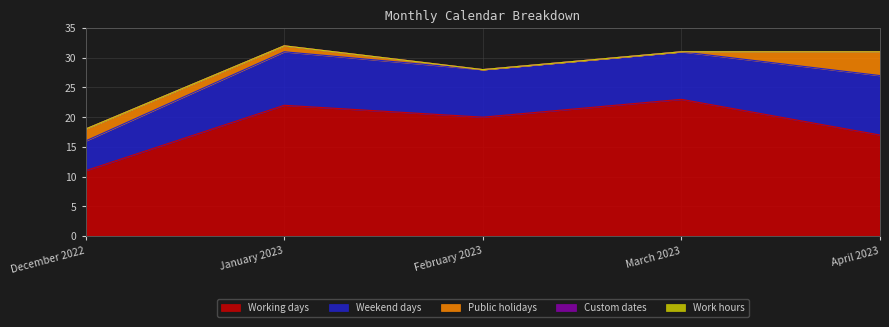

List the labels in order of Public holidays value, largest first.

April 2023, December 2022, January 2023, February 2023, March 2023